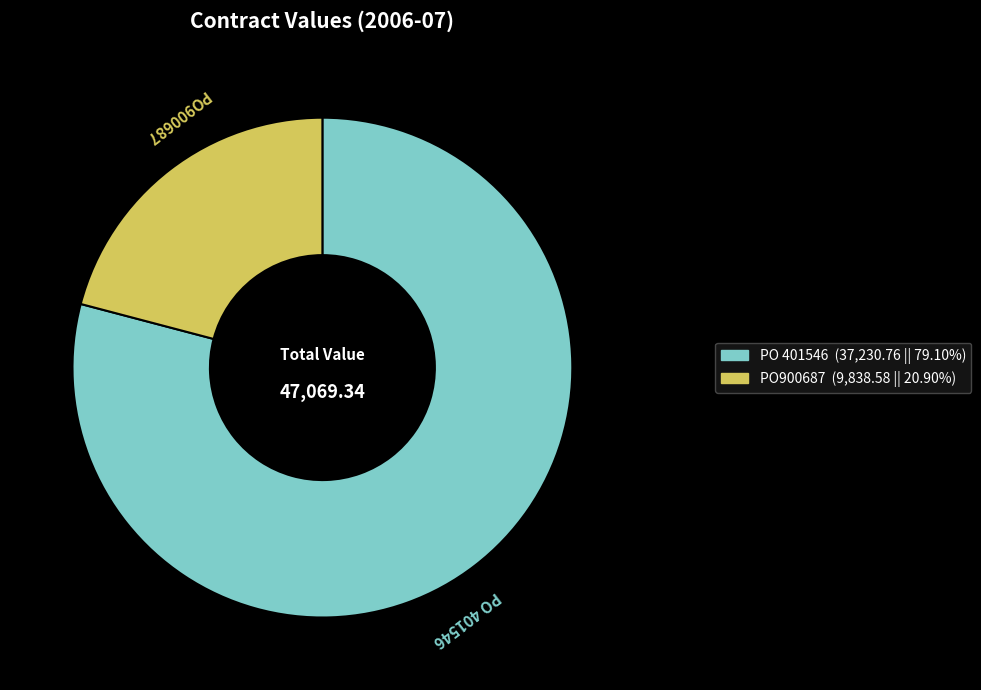

What is the majority slice?

PO 401546